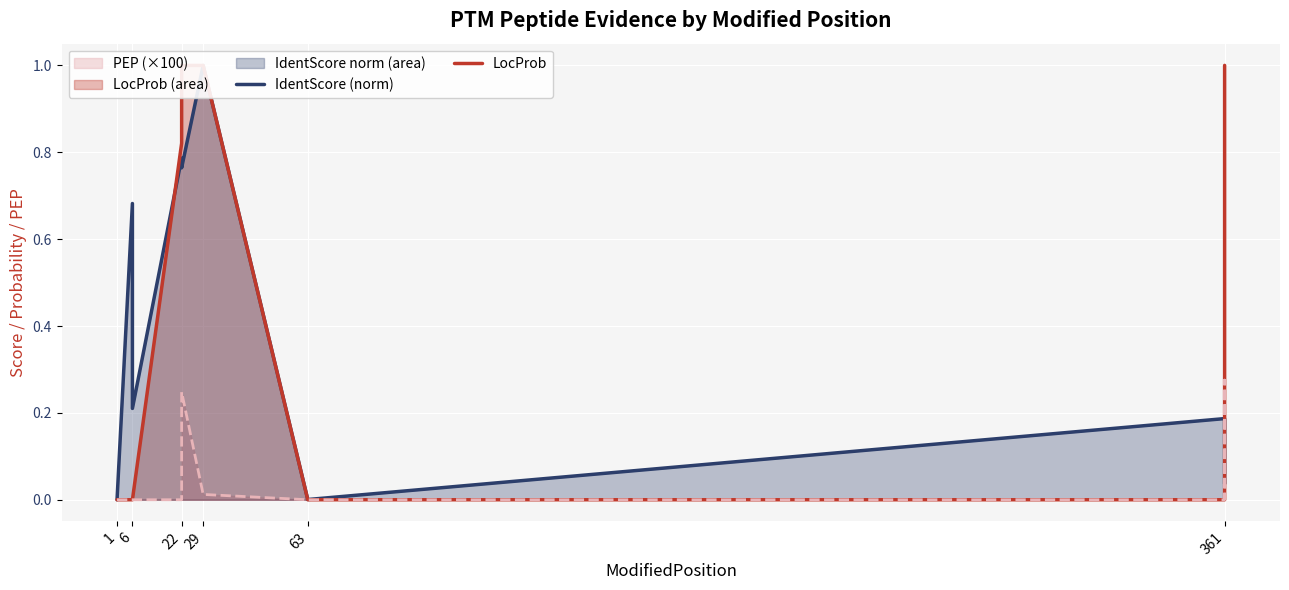

At which category does the chart reach its peak across all series?

29